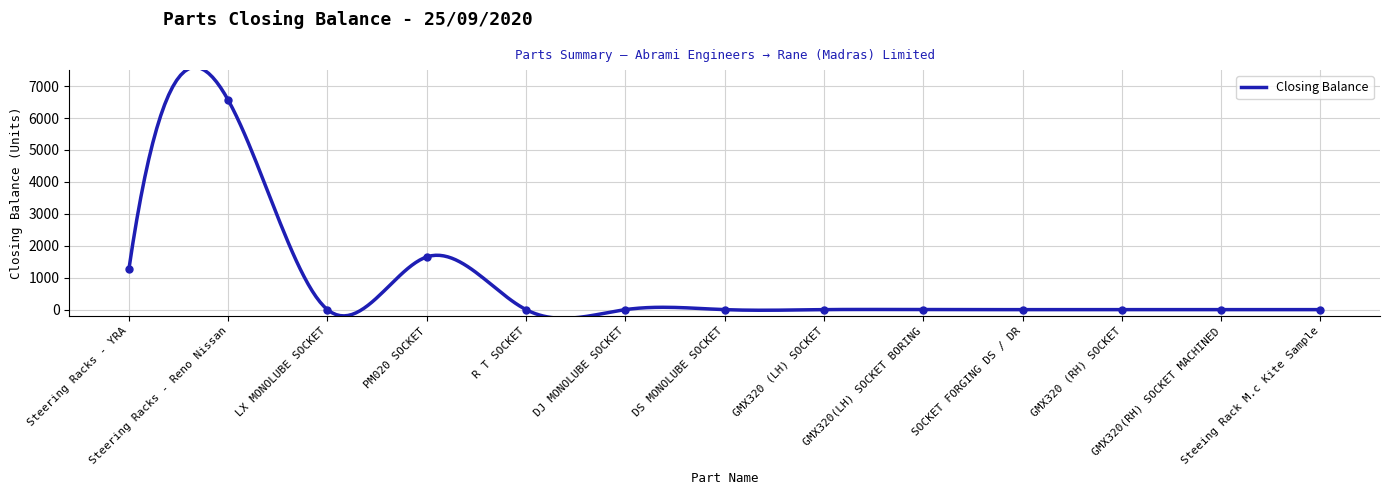

Rank the categories by value from lowest to highest.

LX MONOLUBE SOCKET, R T SOCKET, DJ MONOLUBE SOCKET, DS MONOLUBE SOCKET, GMX320 (LH) SOCKET, GMX320(LH) SOCKET BORING, SOCKET FORGING DS / DR, GMX320 (RH) SOCKET, GMX320(RH) SOCKET MACHINED, Steeing Rack M.c Kite Sample, Steering Racks - YRA, PM020 SOCKET, Steering Racks - Reno Nissan